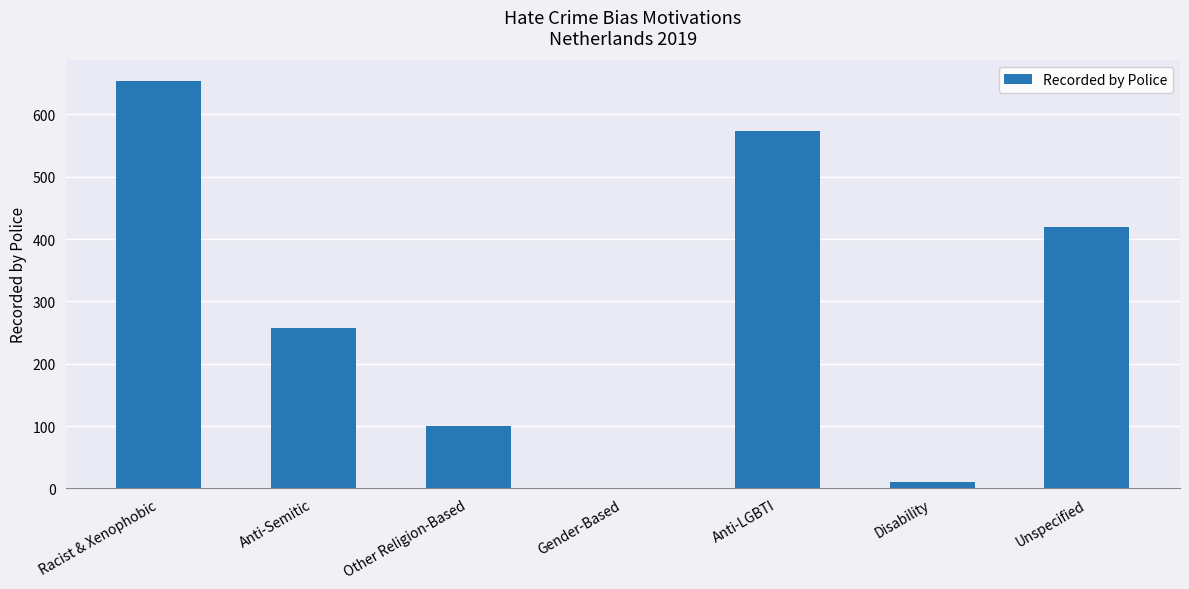

Reading left to right, transcribe all the data shown in this chart.

Racist & Xenophobic=654	Anti-Semitic=257	Other Religion-Based=100	Gender-Based=1	Anti-LGBTI=574	Disability=11	Unspecified=419